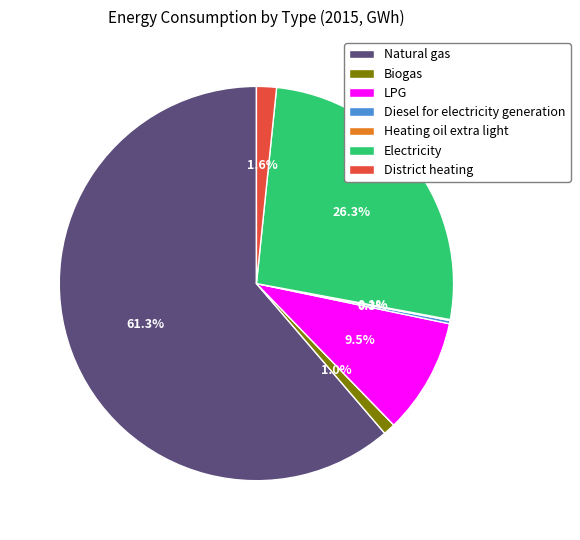

What is the majority slice?

Natural gas